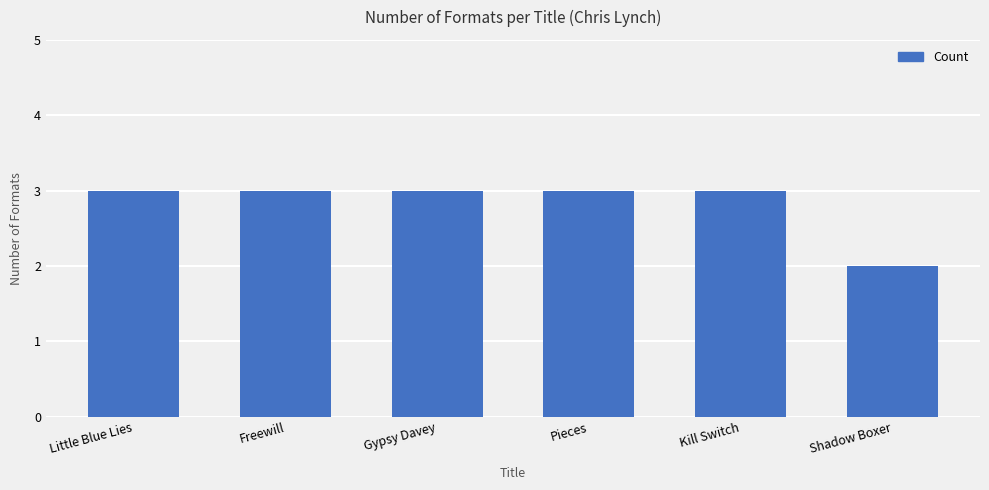

Are the bars grouped side by side (vs. stacked)?

No